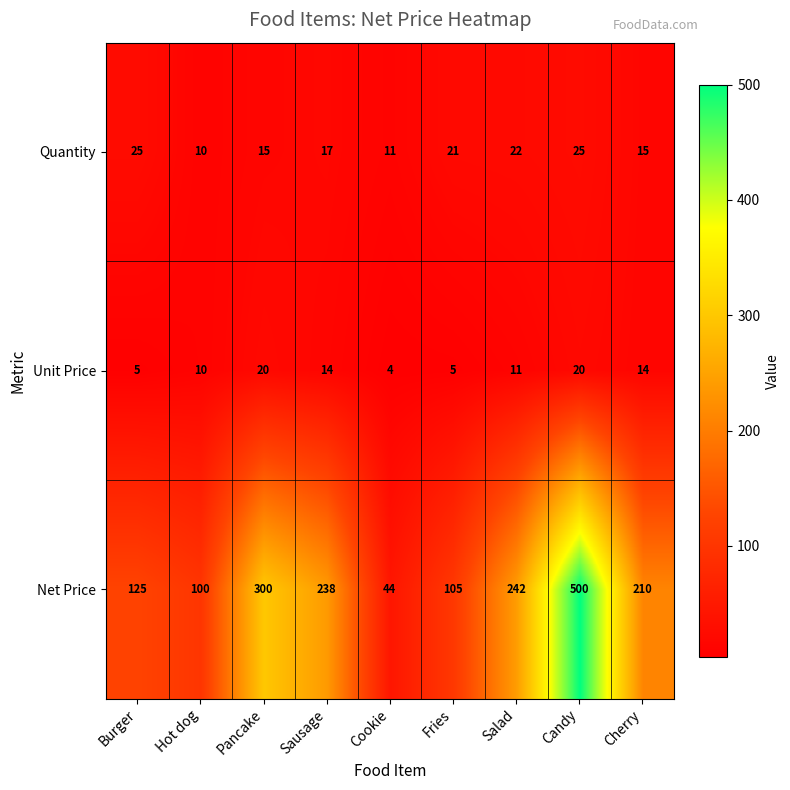

At which category is the sum across all series the highest?

Candy